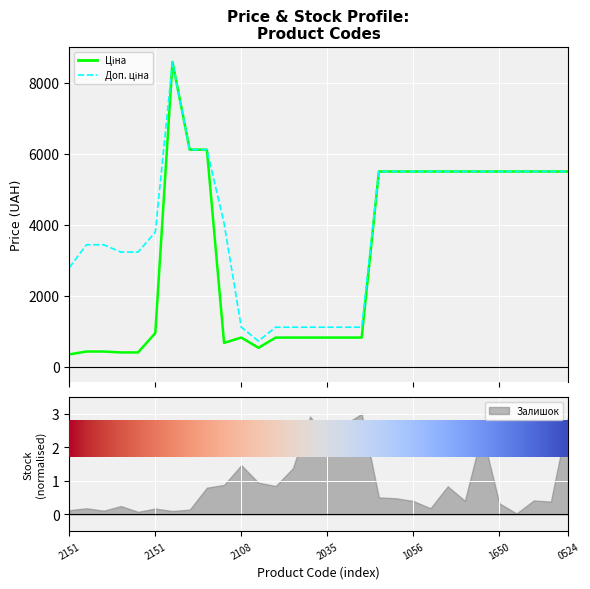

What is the greatest value displayed?

8581.1